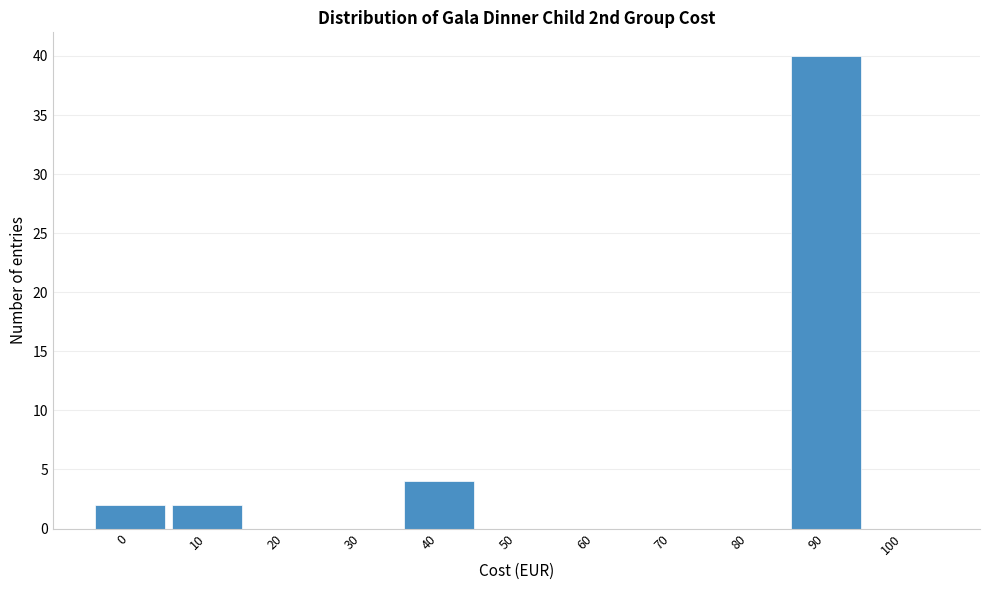

Reading left to right, transcribe all the data shown in this chart.

0=2	10=2	20=0	30=0	40=4	50=0	60=0	70=0	80=0	90=40	100=0